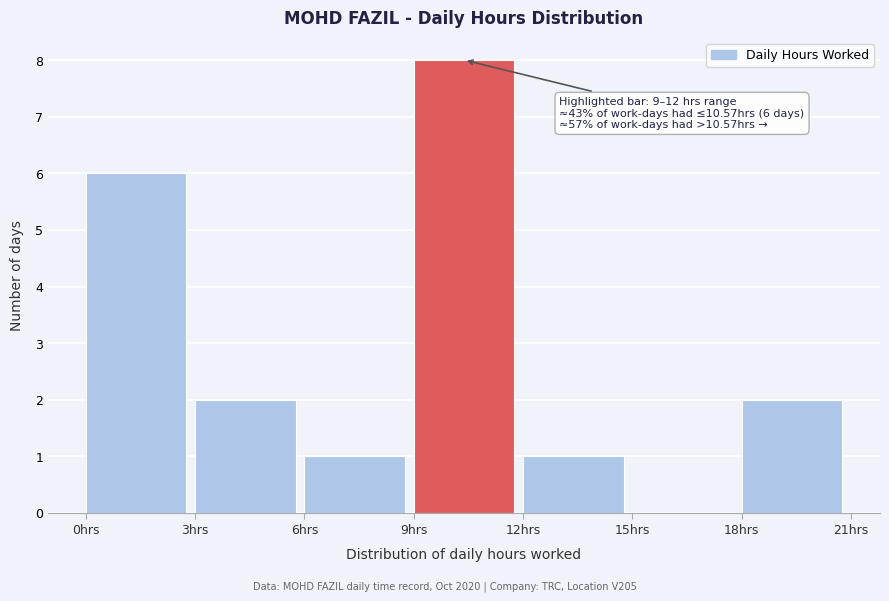

Over which range of the x-axis is the bar tallest?

9 to 12